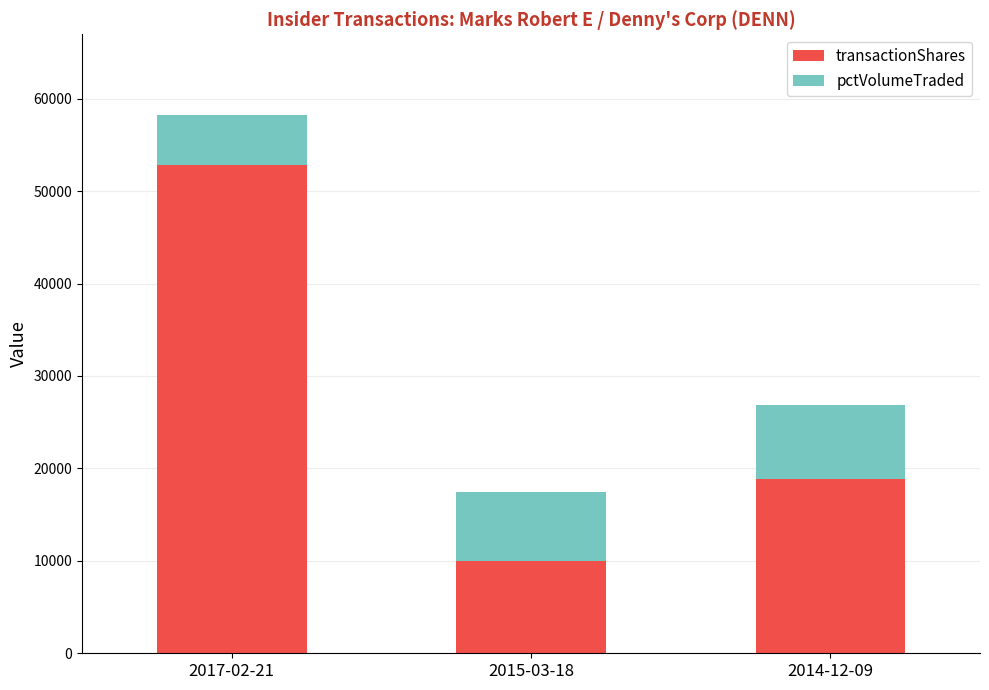

Reading right to left, what are the values for transactionShares?

18900	10000	52852